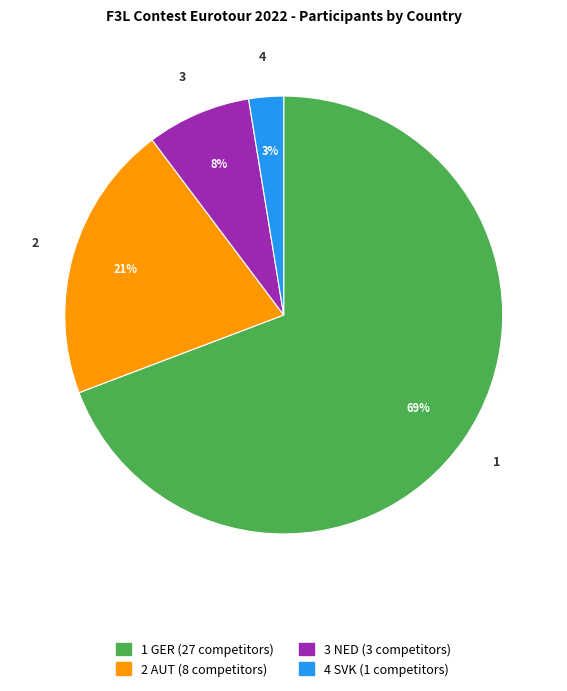

Does any single category account for the majority?

Yes